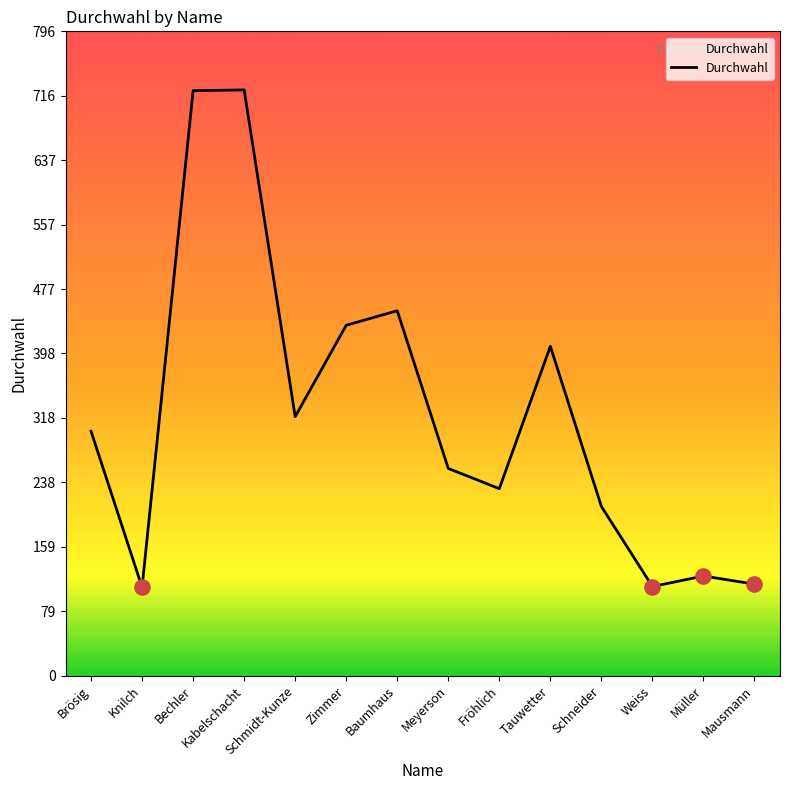

Between Brösig and Schmidt-Kunze, which is larger?

Schmidt-Kunze